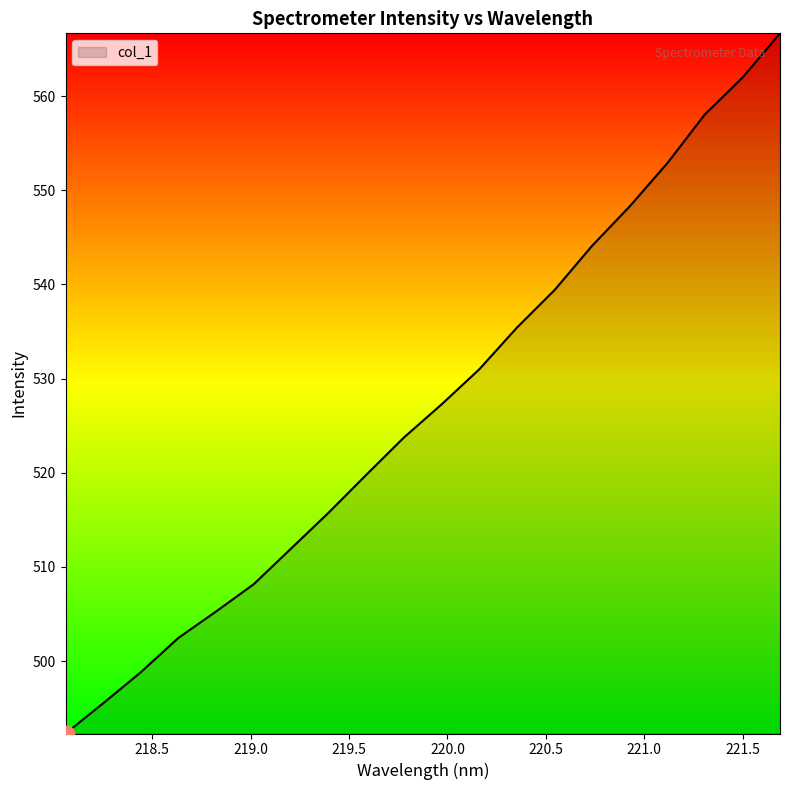

What is the minimum value shown in the chart?

492.3